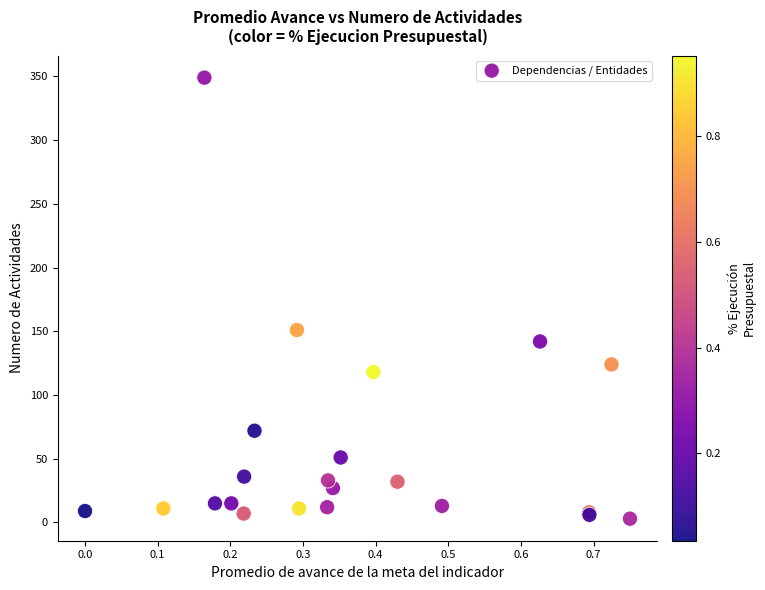

What Y value in the scatter plot is closest to 176?

151